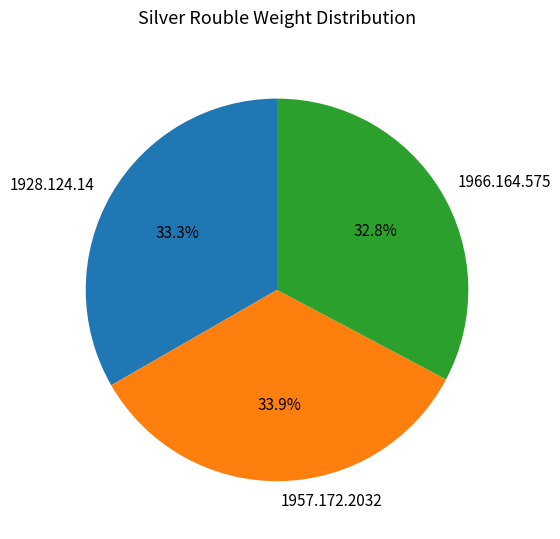

How many slices are in this pie chart?

3